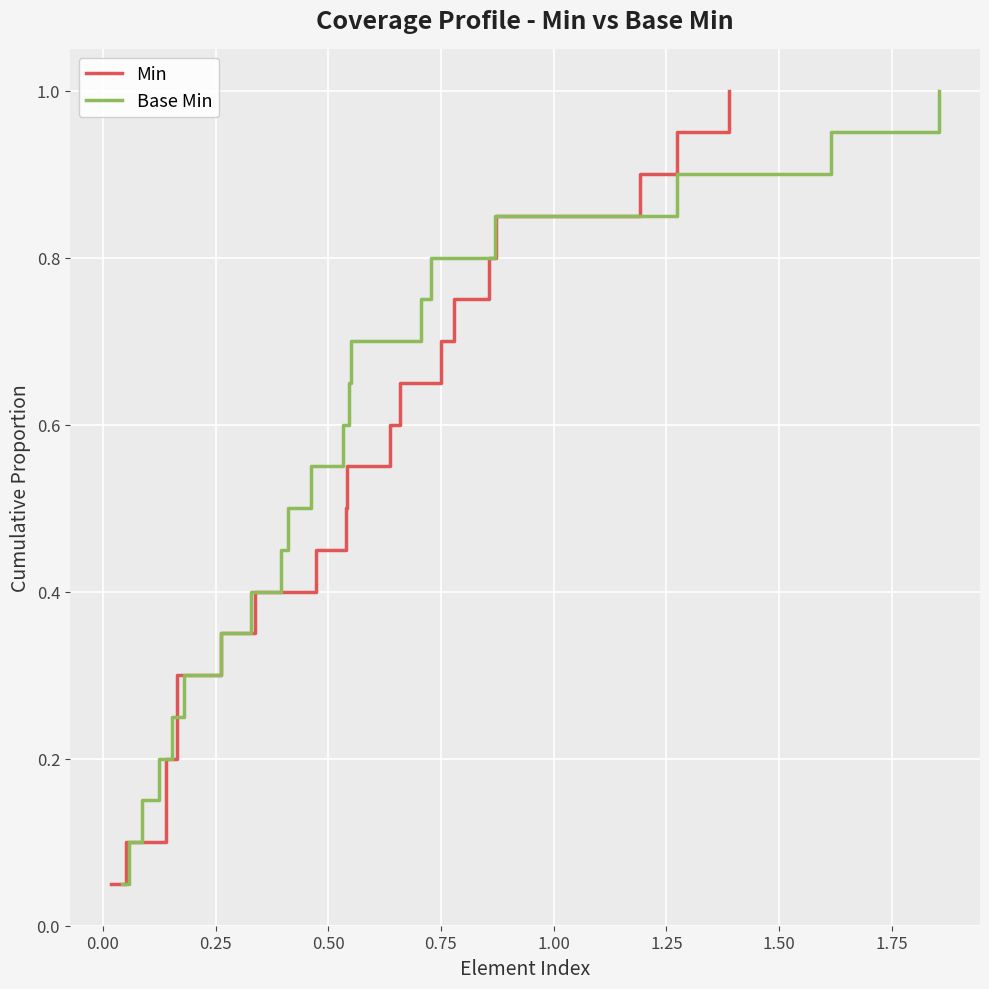

What is the maximum value for Min?

1.0